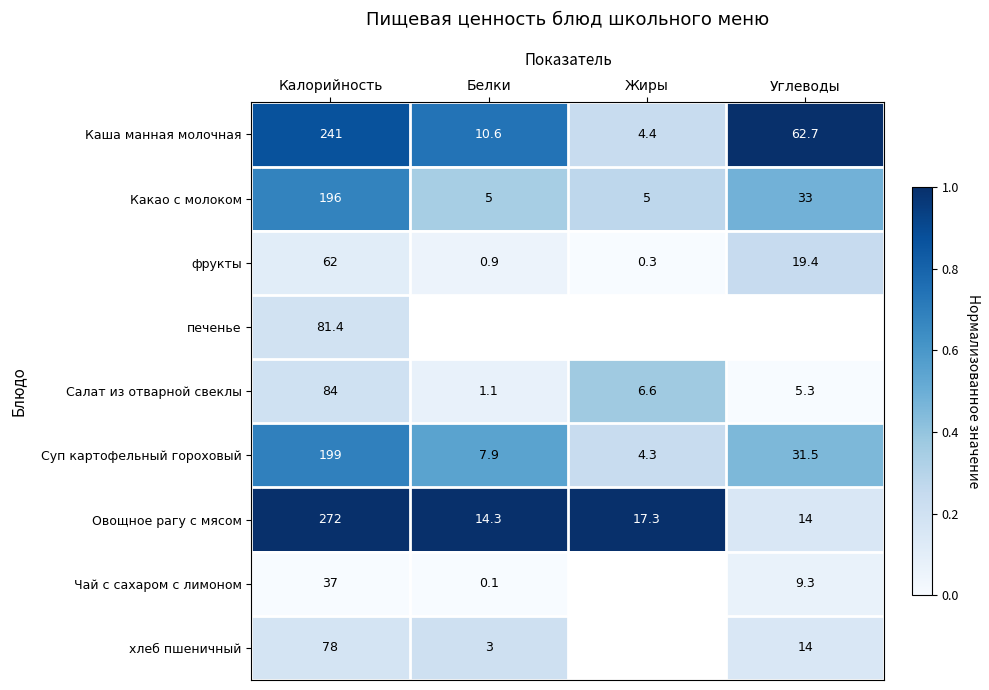

List the labels in order of Овощное рагу с мясом value, smallest first.

Углеводы, Белки, Жиры, Калорийность